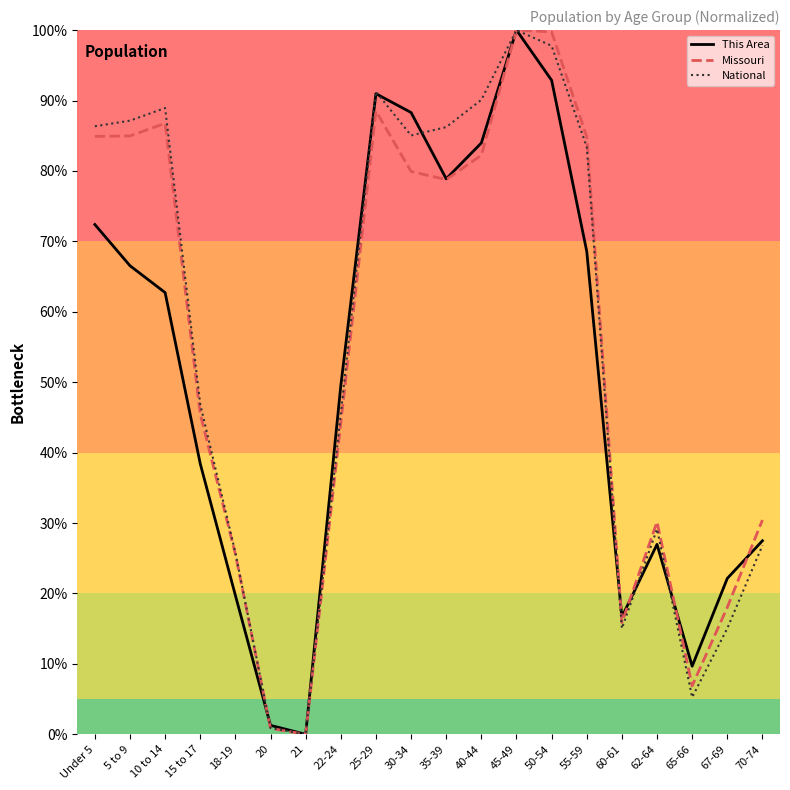

How many lines are shown in the chart?

3